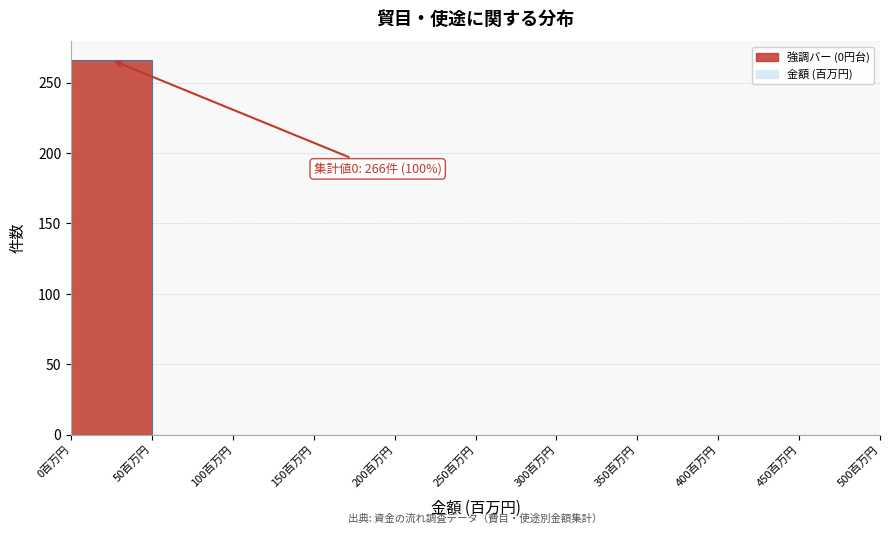

Over which range of the x-axis is the bar tallest?

0 to 50